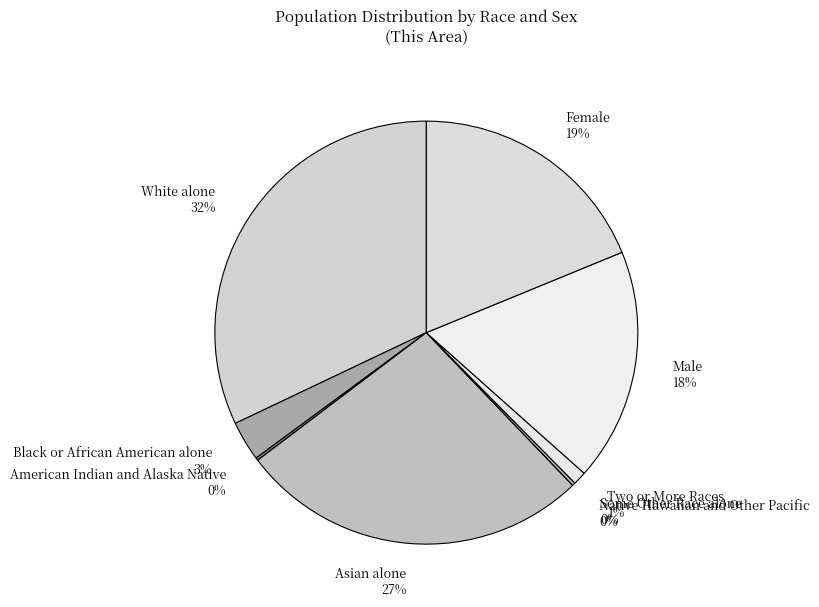

To the nearest percent, what portion does White alone represent?

32%